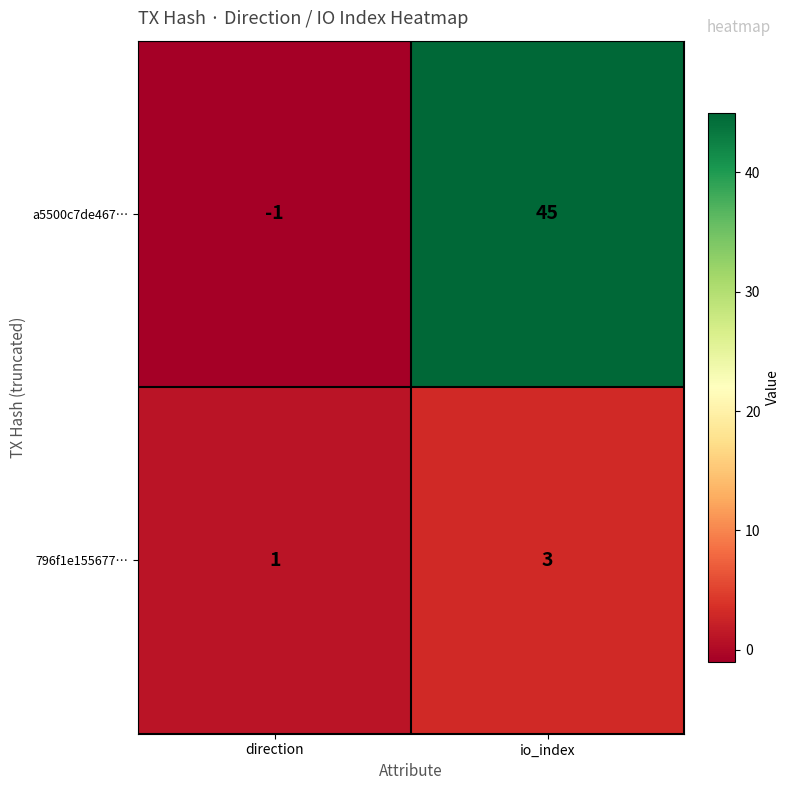

Reading right to left, extract all data points from this chart.

a5500c7de467…: io_index=45	direction=-1
796f1e155677…: io_index=3	direction=1